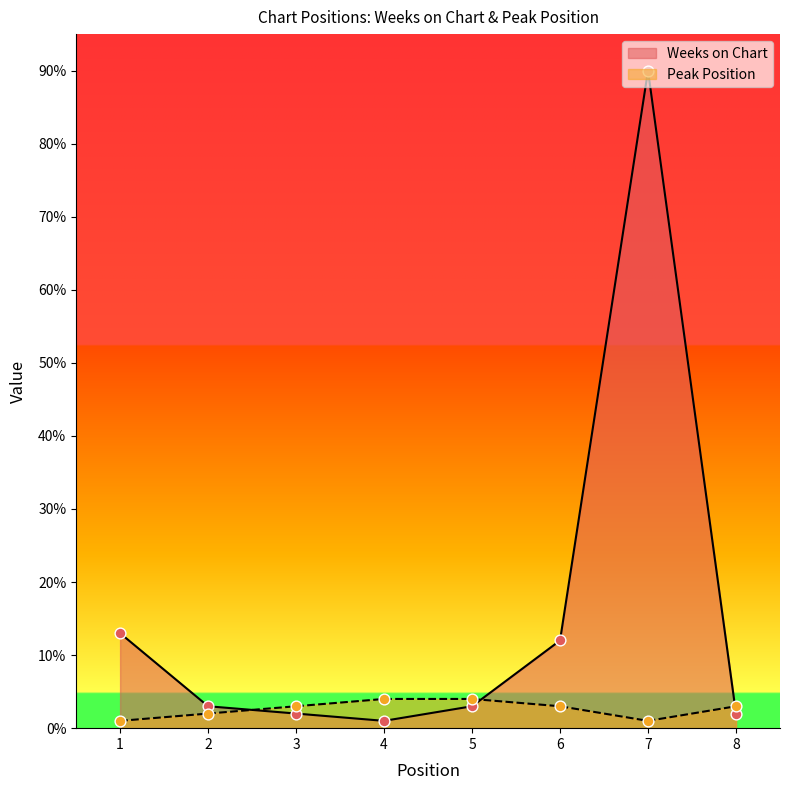

Which series has the widest spread of Y values?

Weeks on Chart